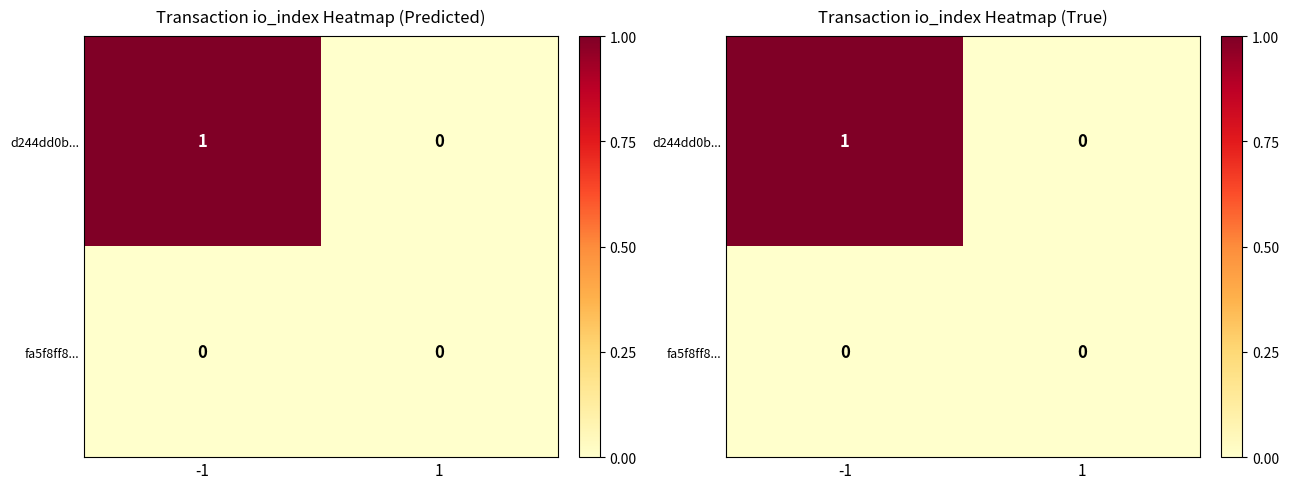

Which category has the highest value in the d244dd0b... series?

-1